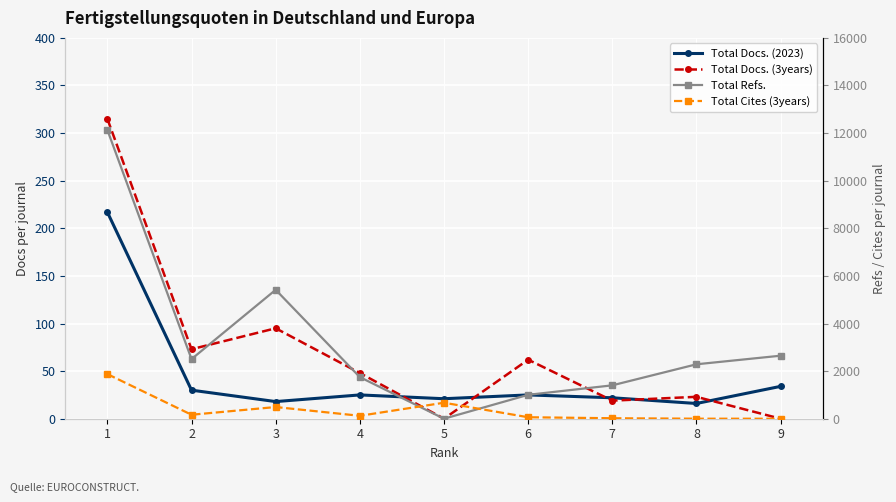

What is the spread (max minus min) of values at 2?

2475